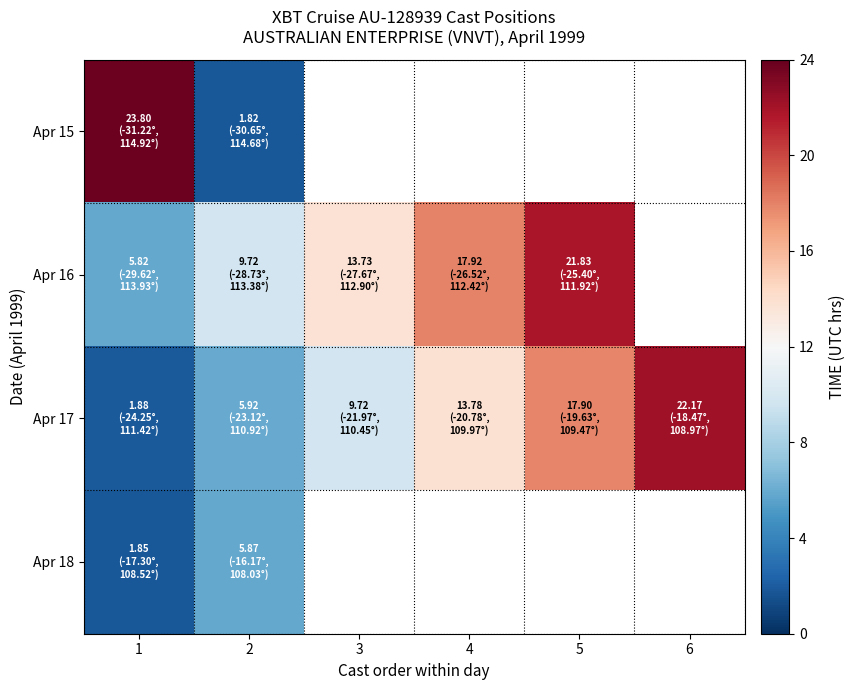

What is the approximate value of Apr 16 at 2?

9.7